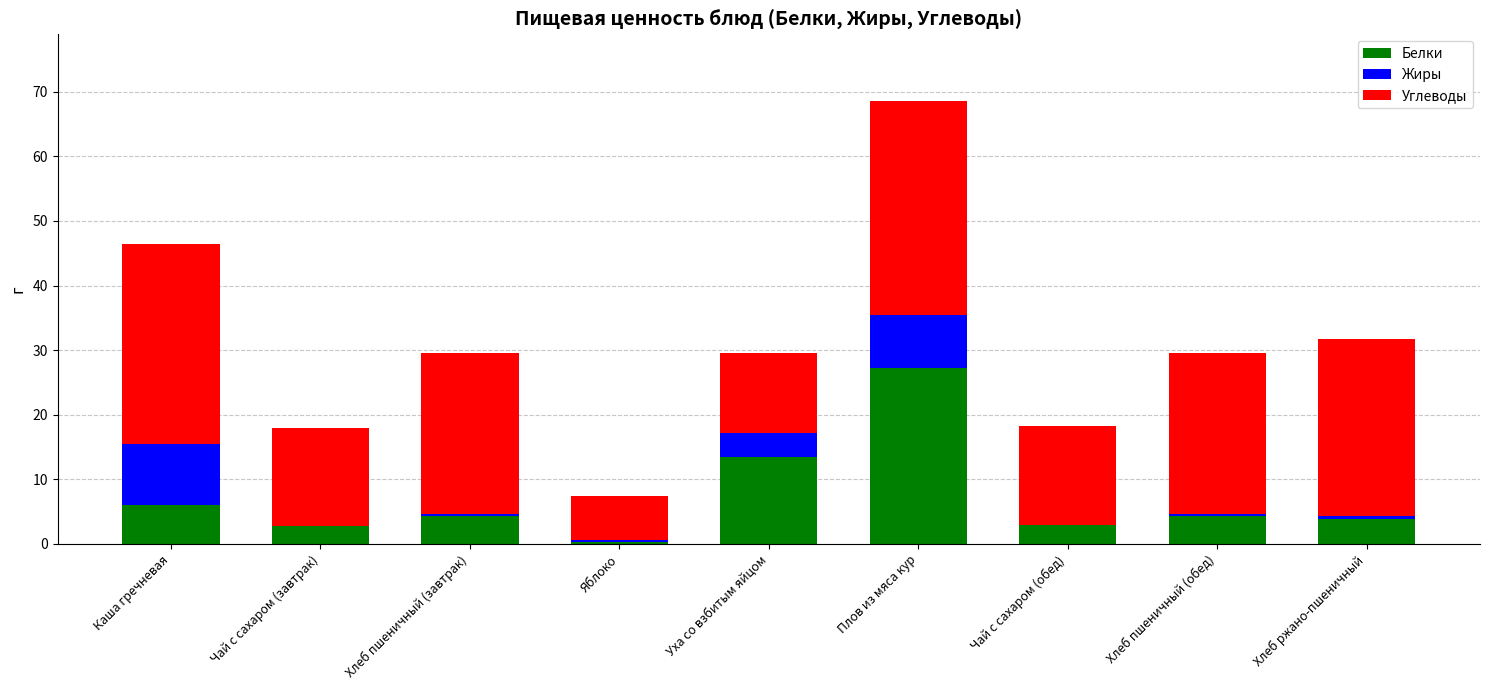

What is the maximum value for Белки?

27.3